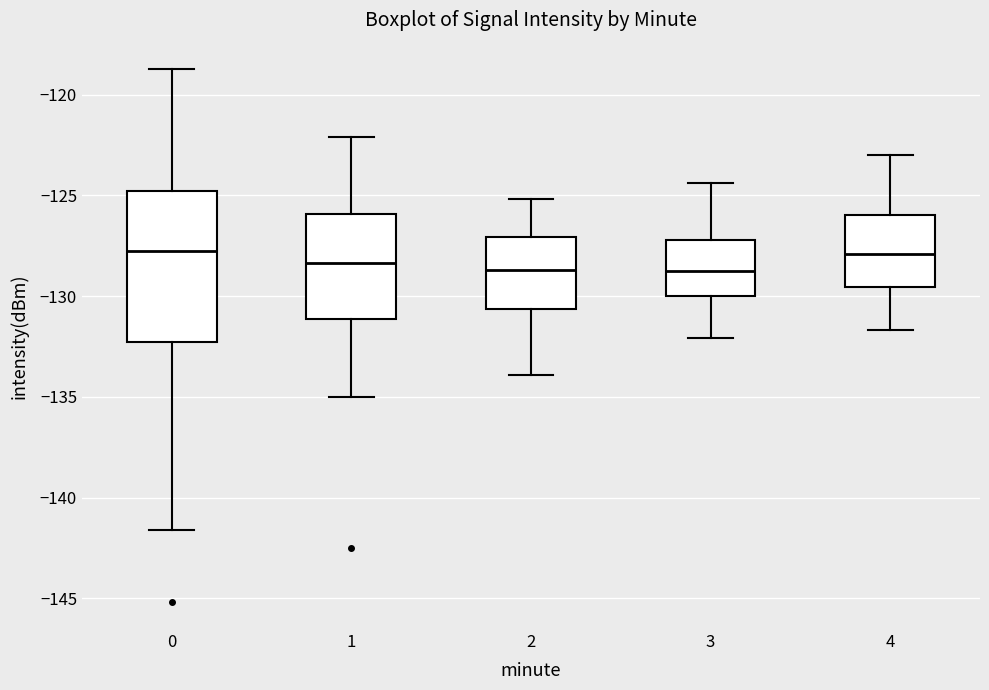

Where does the lower whisker of the box at x = 2 end on the y-axis? The values are not printed on the chart, so give them approximately, as read against the axis.

-134.0